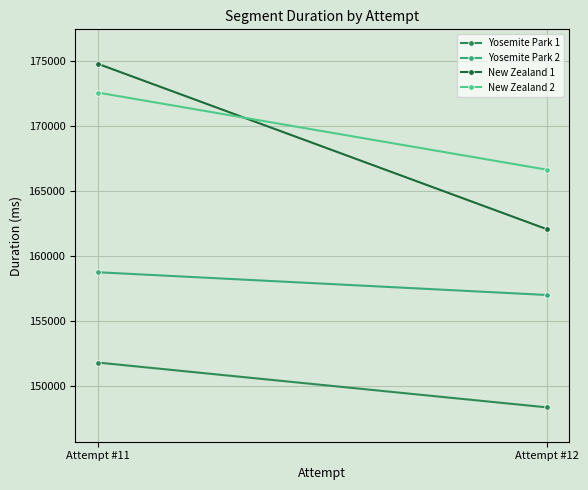

What is the average value of the New Zealand 2 series?

169575